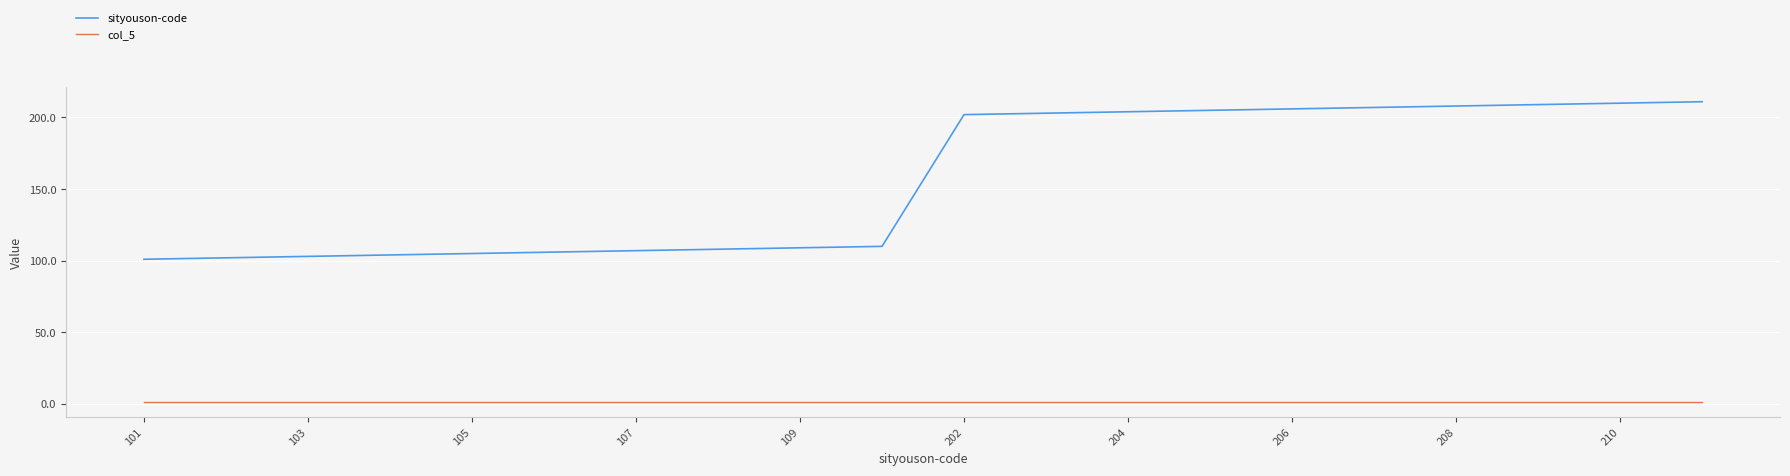

Which series has the largest range (max minus min)?

sityouson-code